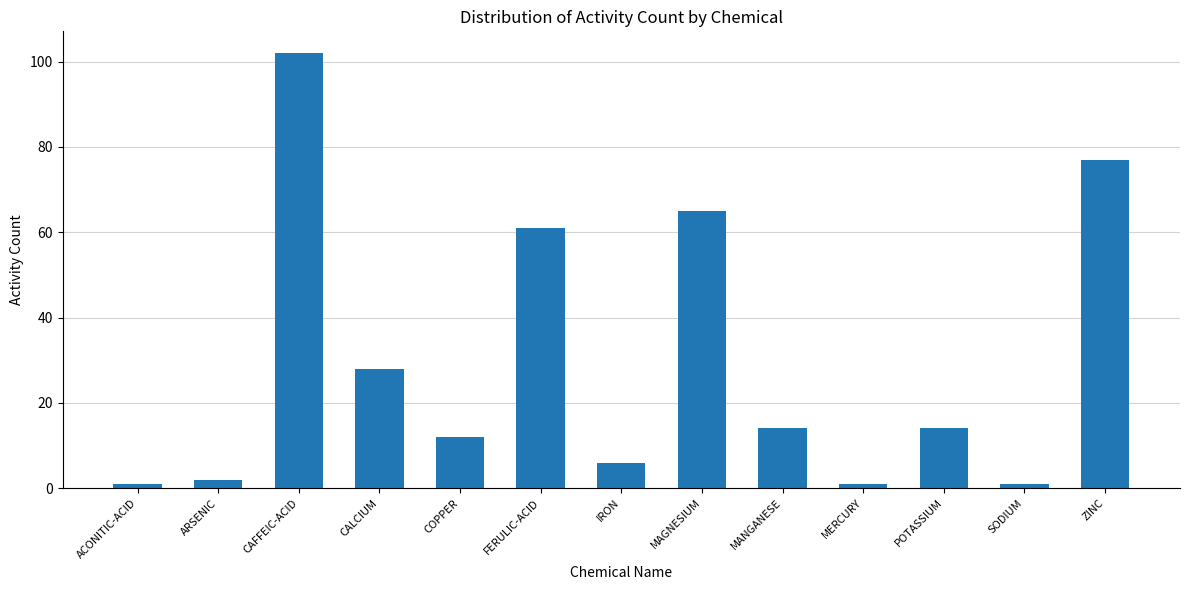

How many categories are shown in the chart?

13